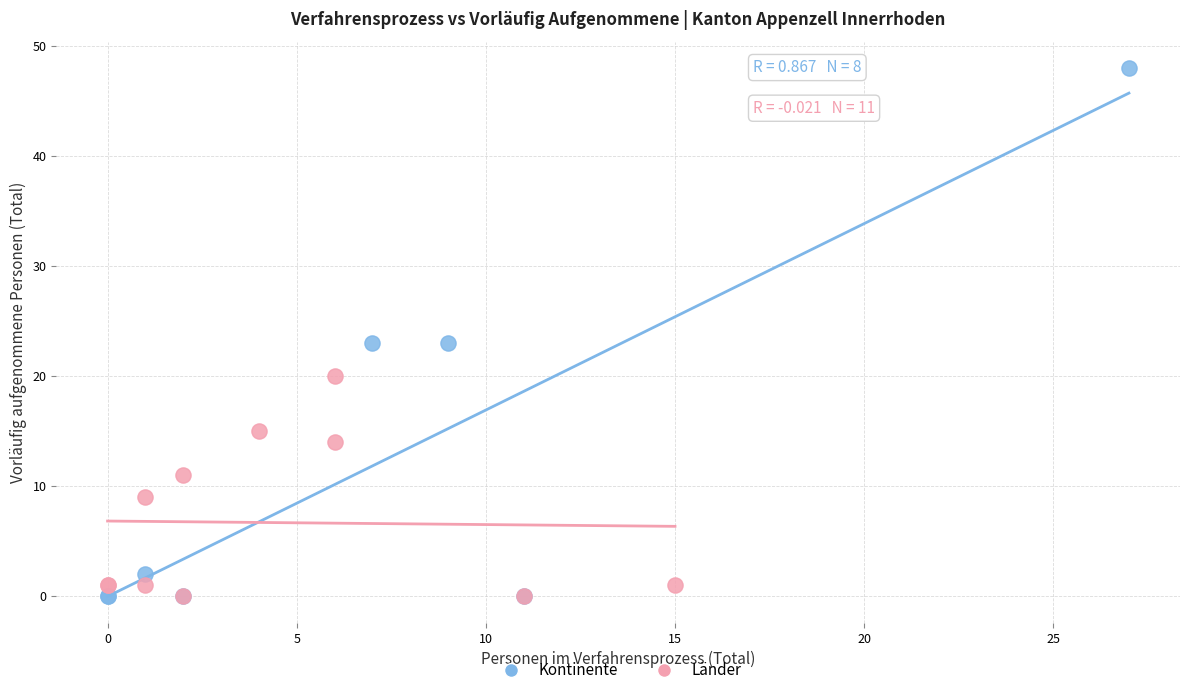

What are all the series names shown in the legend?

Kontinente, Länder